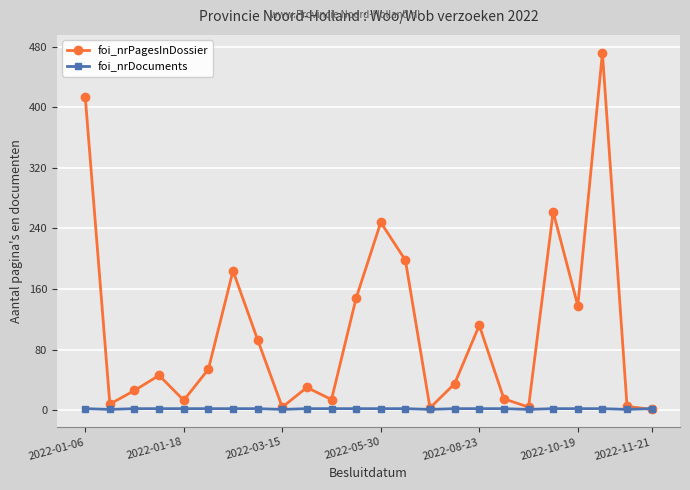

Which series has the largest total across all categories?

foi_nrPagesInDossier